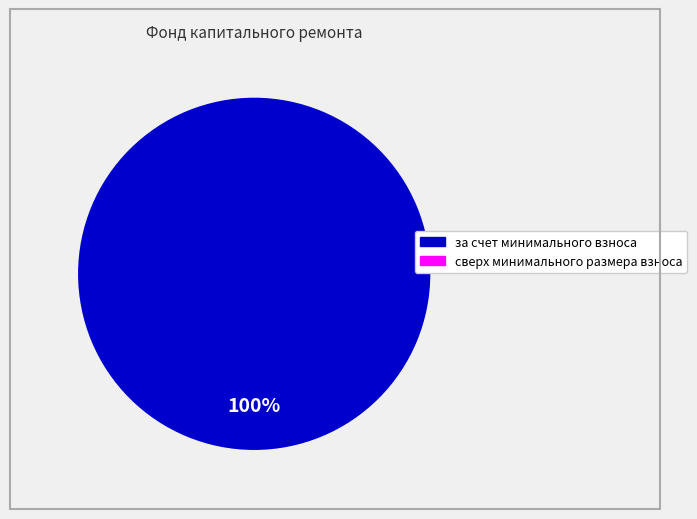

Does сверх минимального размера взноса represent more than half of the total?

No